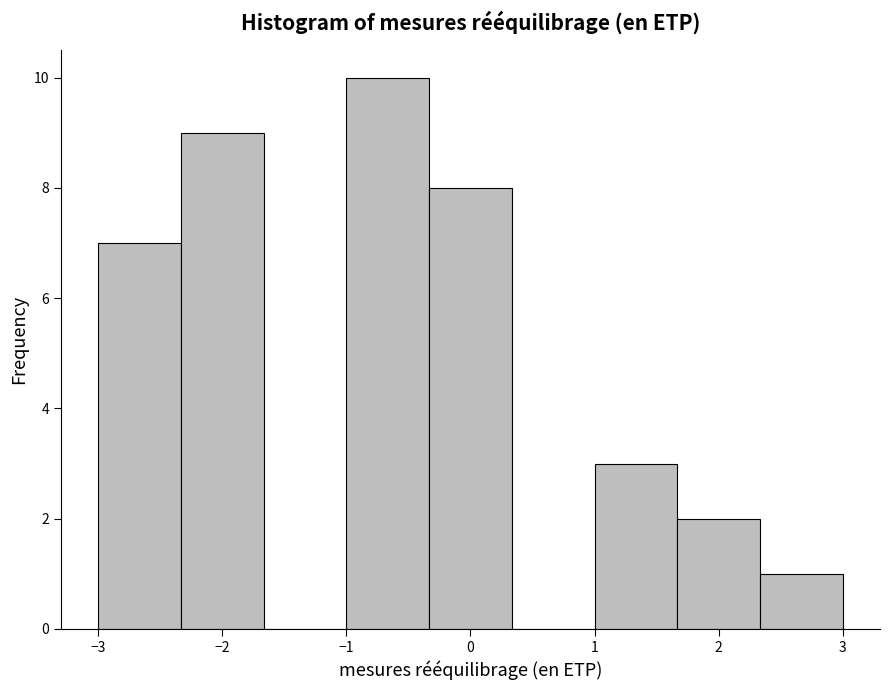

Reading left to right, transcribe this chart: for each bar, give the range it covers on the x-axis and its height. Neither the bar edges nor the heights are printed on the chart, so give them approximately, as read against the axes.

-3.0 to -2.3: 7
-2.3 to -1.7: 9
-1.7 to -1.0: 0
-1.0 to -0.3: 10
-0.3 to 0.3: 8
0.3 to 1.0: 0
1.0 to 1.7: 3
1.7 to 2.3: 2
2.3 to 3.0: 1